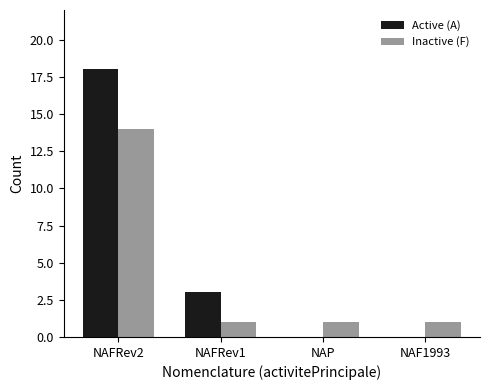

How many Inactive (F) values are between 1 and 14?

4